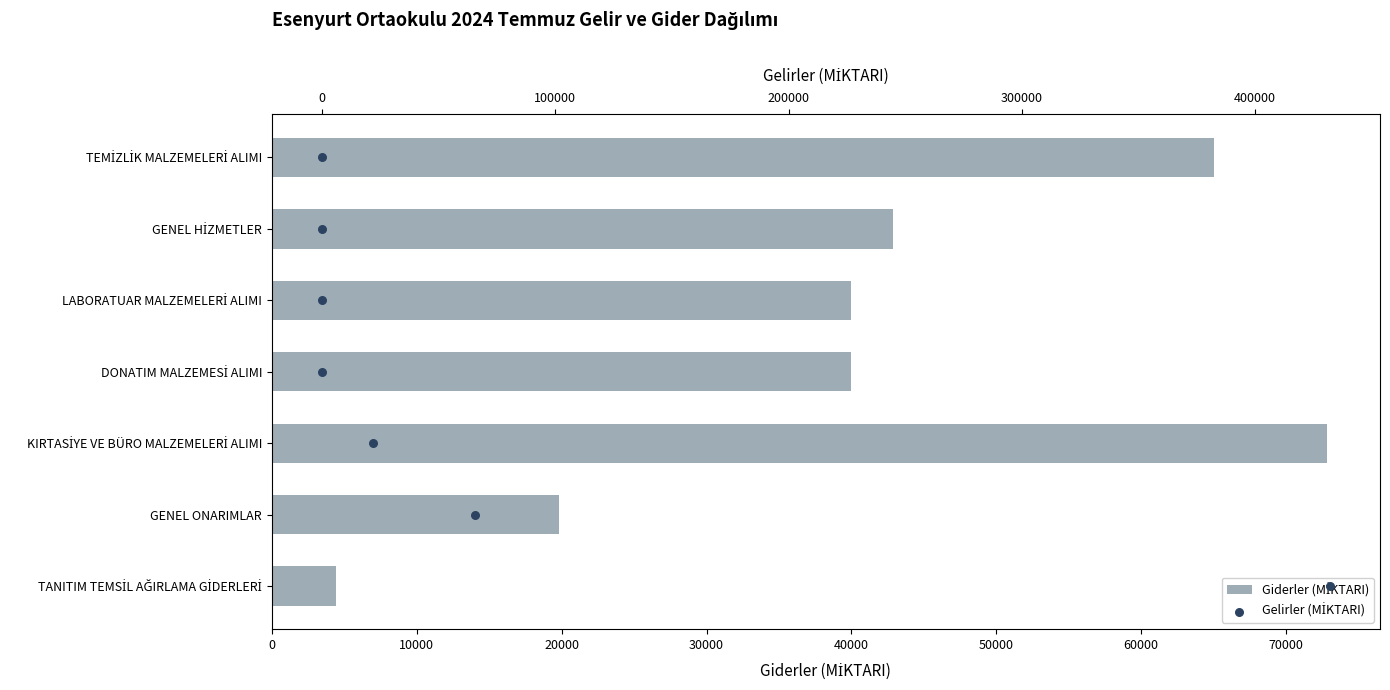

Which series reaches the minimum Y coordinate?

Gelirler (MİKTARI)